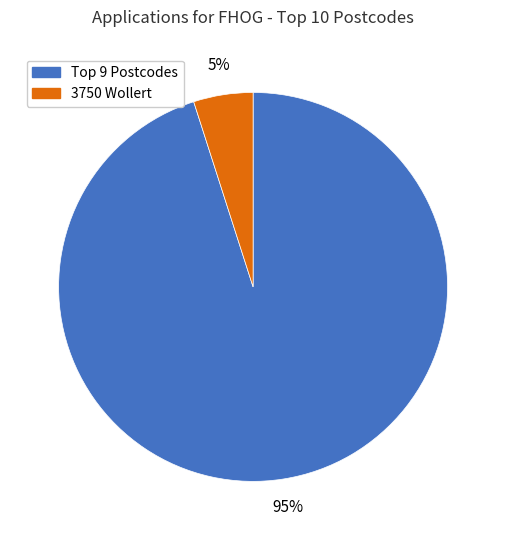

To the nearest percent, what is the difference between the largest and smallest slice percentages?

90%